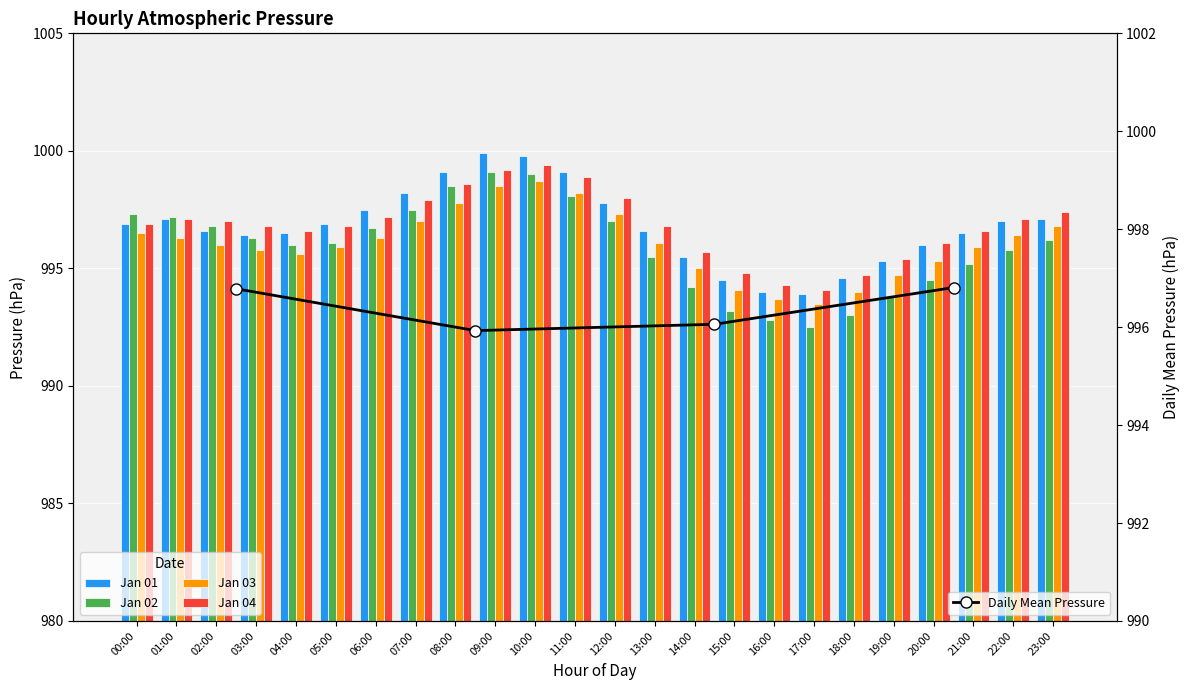

At how many categories does at least one series exceed 997?

11